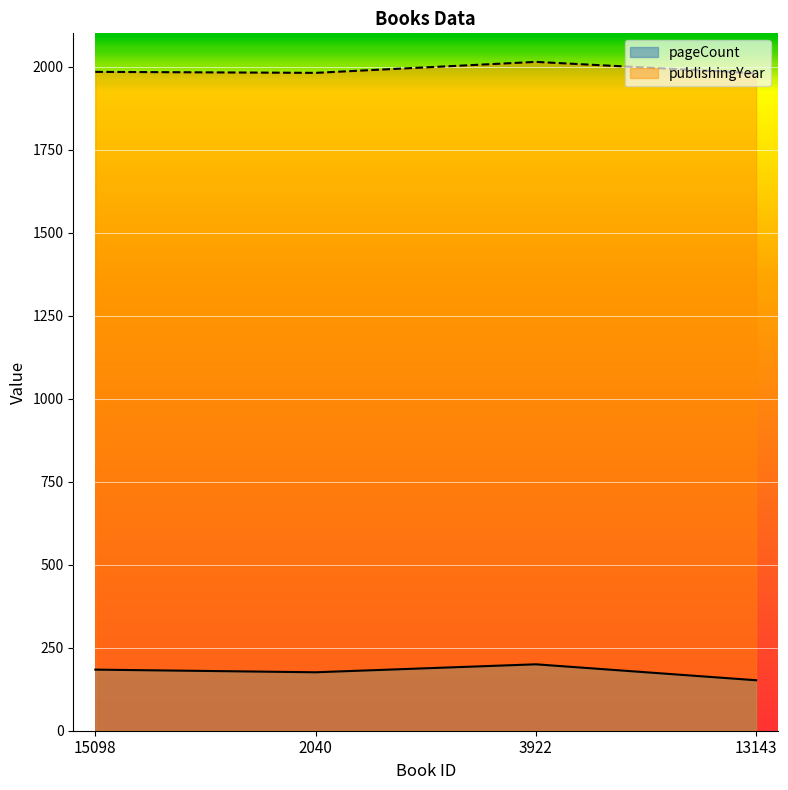

What is the difference between the pageCount values at 2040 and 13143?

24